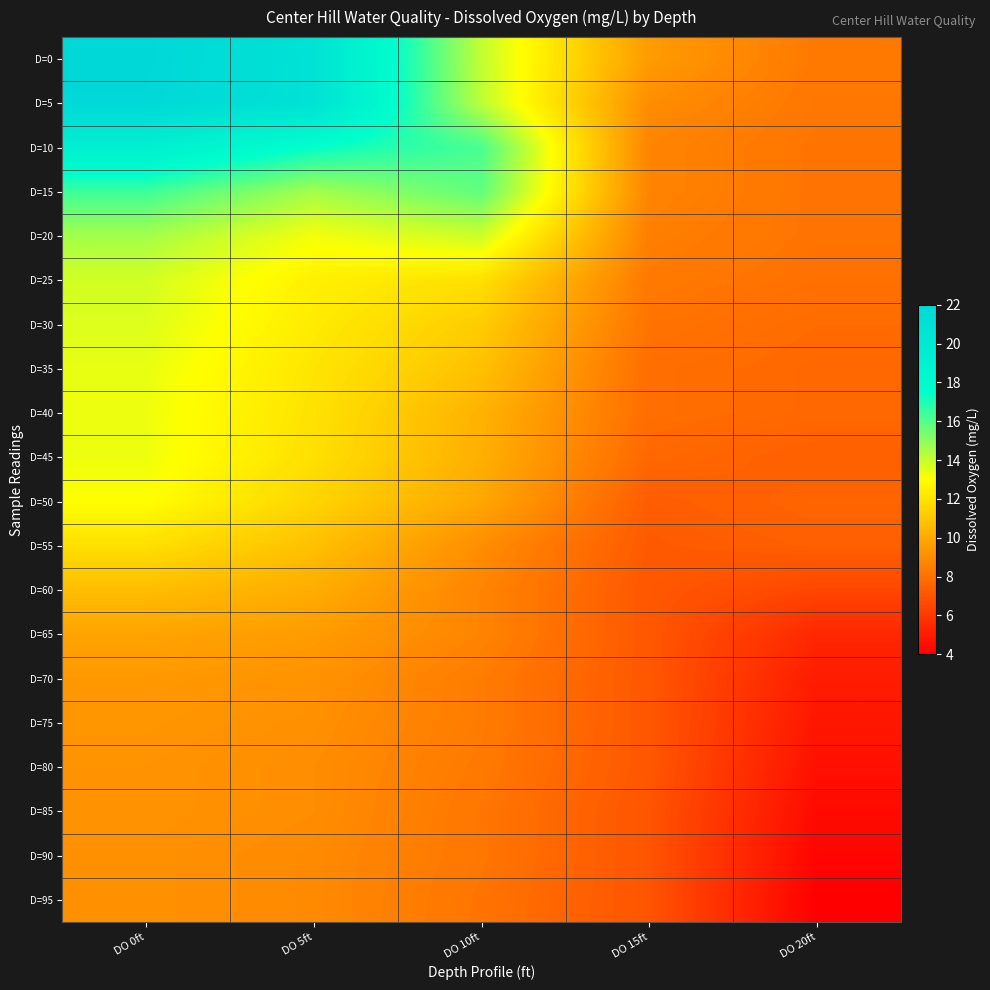

Reading left to right, transcribe all the data shown in this chart.

D=0: DO 0ft=22.0	DO 5ft=20.8	DO 10ft=14.1	DO 15ft=9.5	DO 20ft=8.3
D=5: DO 0ft=21.9	DO 5ft=20.8	DO 10ft=14.2	DO 15ft=9.0	DO 20ft=8.2
D=10: DO 0ft=19.2	DO 5ft=17.4	DO 10ft=16.2	DO 15ft=8.7	DO 20ft=8.1
D=15: DO 0ft=16.4	DO 5ft=14.6	DO 10ft=15.8	DO 15ft=8.7	DO 20ft=8.1
D=20: DO 0ft=14.6	DO 5ft=13.2	DO 10ft=13.9	DO 15ft=8.5	DO 20ft=8.1
D=25: DO 0ft=13.8	DO 5ft=12.5	DO 10ft=11.9	DO 15ft=8.3	DO 20ft=8.0
D=30: DO 0ft=13.6	DO 5ft=12.3	DO 10ft=11.2	DO 15ft=8.1	DO 20ft=7.8
D=35: DO 0ft=13.4	DO 5ft=12.1	DO 10ft=10.8	DO 15ft=7.9	DO 20ft=7.7
D=40: DO 0ft=13.3	DO 5ft=12.0	DO 10ft=10.3	DO 15ft=7.9	DO 20ft=7.7
D=45: DO 0ft=13.3	DO 5ft=11.9	DO 10ft=10.2	DO 15ft=7.7	DO 20ft=7.4
D=50: DO 0ft=13.0	DO 5ft=11.5	DO 10ft=9.9	DO 15ft=7.3	DO 20ft=7.6
D=55: DO 0ft=11.9	DO 5ft=10.8	DO 10ft=9.0	DO 15ft=7.2	DO 20ft=7.4
D=60: DO 0ft=10.7	DO 5ft=10.1	DO 10ft=8.7	DO 15ft=7.1	DO 20ft=6.5
D=65: DO 0ft=9.8	DO 5ft=9.5	DO 10ft=8.7	DO 15ft=7.1	DO 20ft=5.4
D=70: DO 0ft=9.4	DO 5ft=9.2	DO 10ft=8.4	DO 15ft=7.1	DO 20ft=5.0
D=75: DO 0ft=9.3	DO 5ft=9.1	DO 10ft=8.4	DO 15ft=7.1	DO 20ft=4.8
D=80: DO 0ft=9.2	DO 5ft=9.0	DO 10ft=8.3	DO 15ft=7.1	DO 20ft=4.6
D=85: DO 0ft=9.2	DO 5ft=9.0	DO 10ft=8.2	DO 15ft=7.0	DO 20ft=4.4
D=90: DO 0ft=9.1	DO 5ft=8.9	DO 10ft=8.2	DO 15ft=7.0	DO 20ft=4.2
D=95: DO 0ft=9.1	DO 5ft=8.9	DO 10ft=8.1	DO 15ft=7.0	DO 20ft=4.0